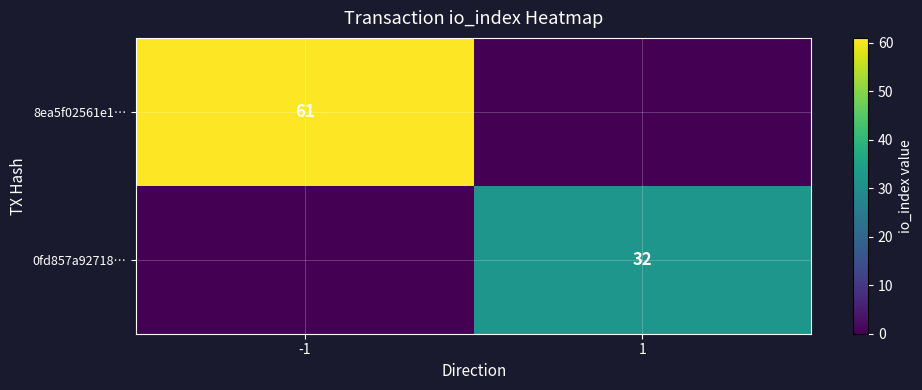

The 0fd857a92718… series shows 10 at 1. True or false?

False